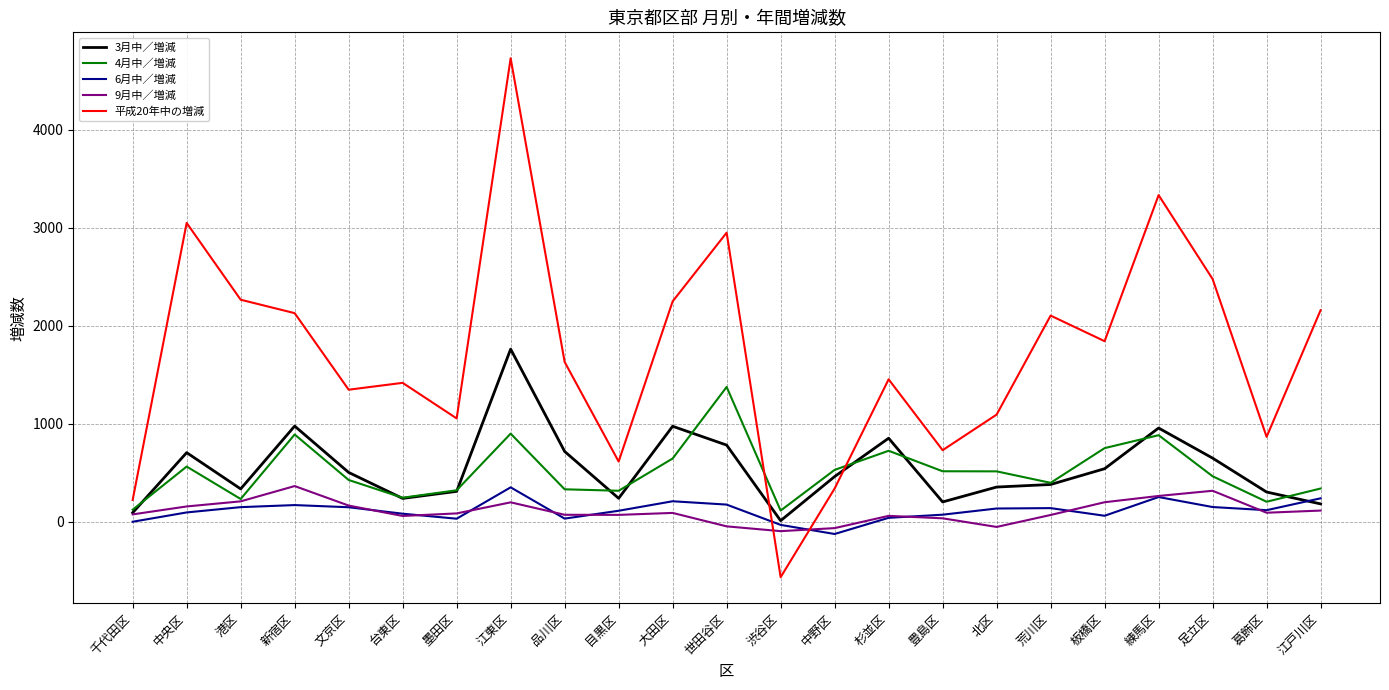

Which series has the largest range (max minus min)?

平成20年中の増減